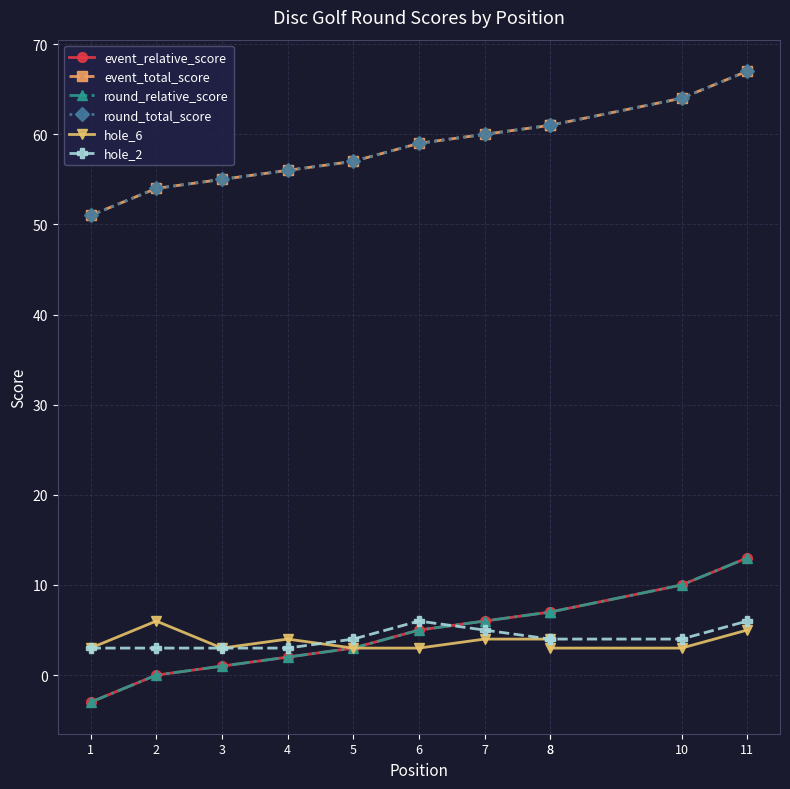

Between 3 and 5, which series saw the biggest shift?

event_relative_score